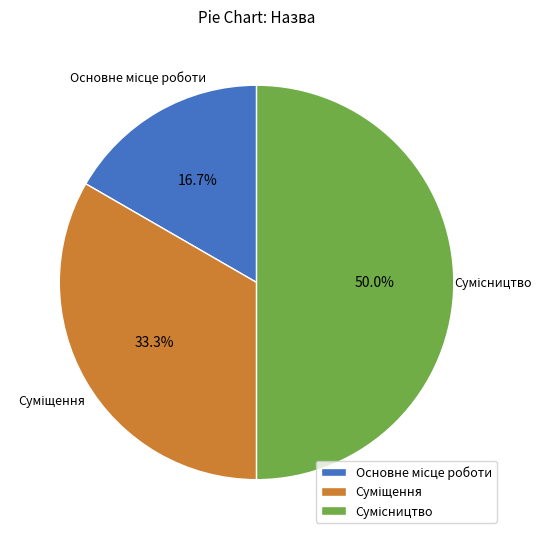

Count the number of slices in the pie.

3